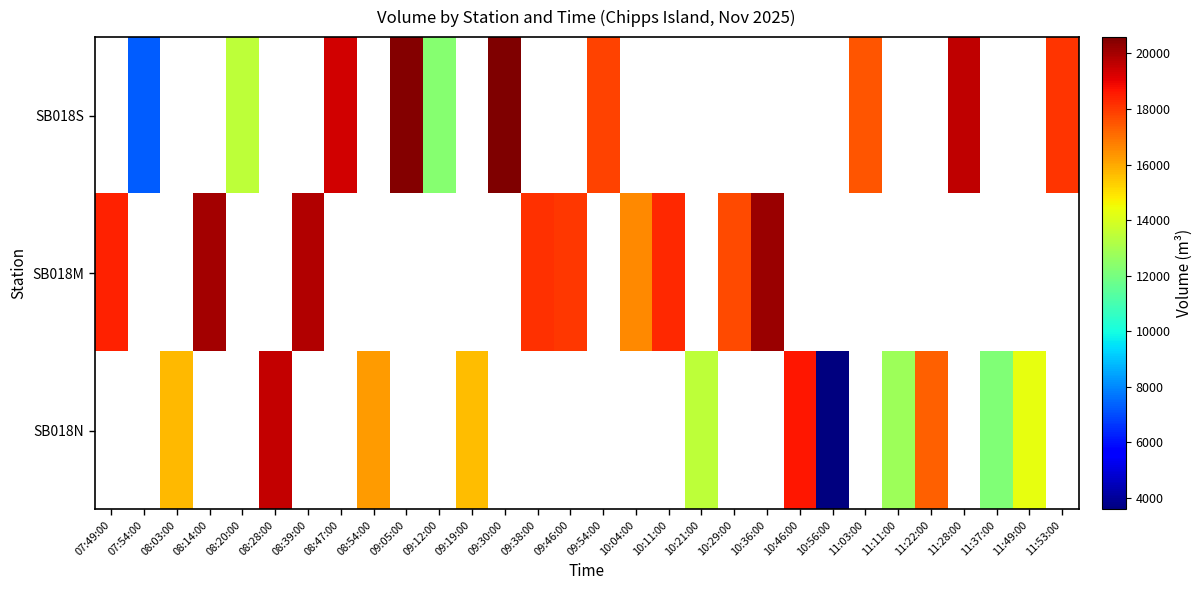

How many data points does each series have?

30